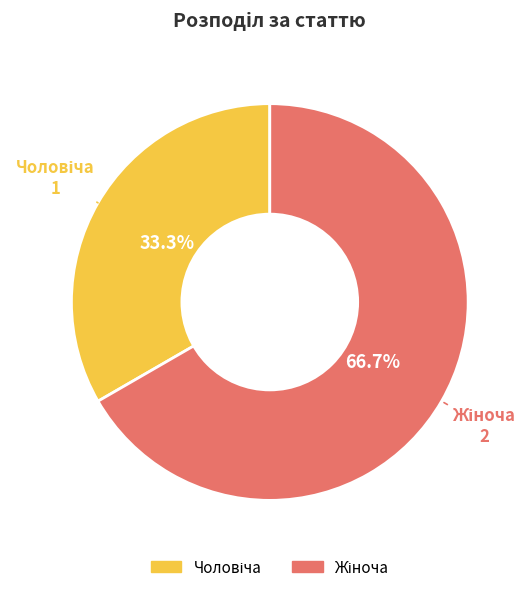

Does any single category account for the majority?

Yes